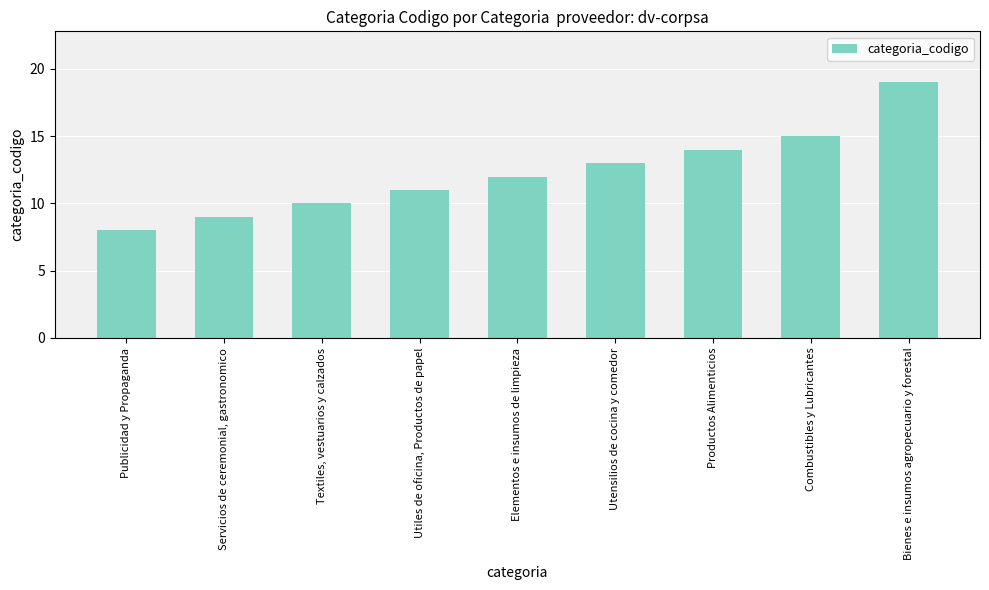

Reading left to right, extract all data points from this chart.

8	9	10	11	12	13	14	15	19